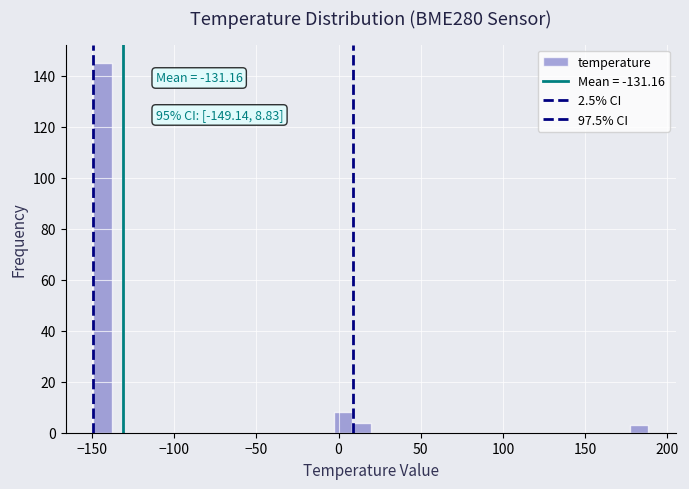

Read against the x-axis, roughly where is the centre of the tallest bar?

-145